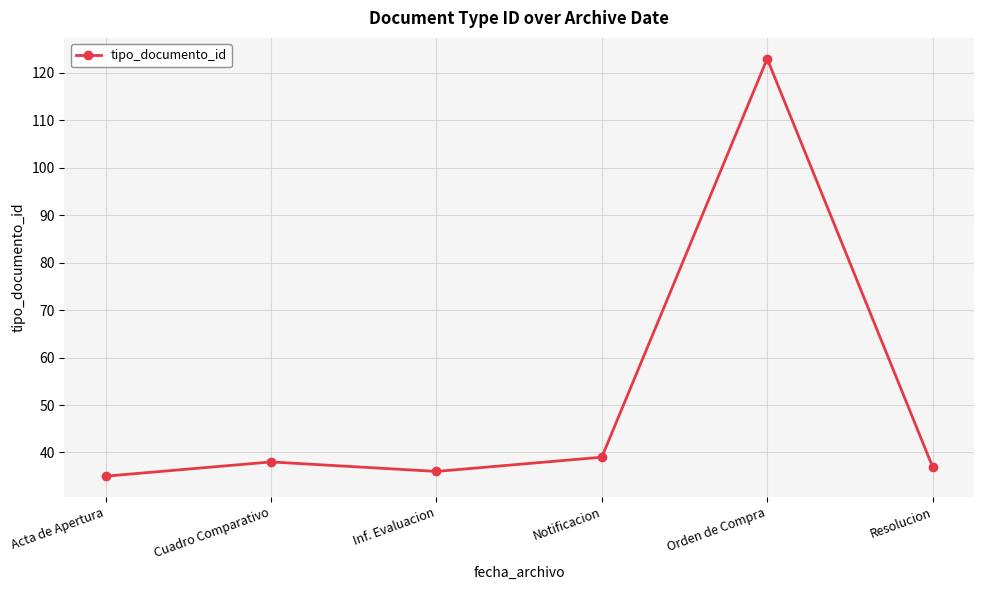

How many interior local peaks (higher than both neighbors) does the data have?

2